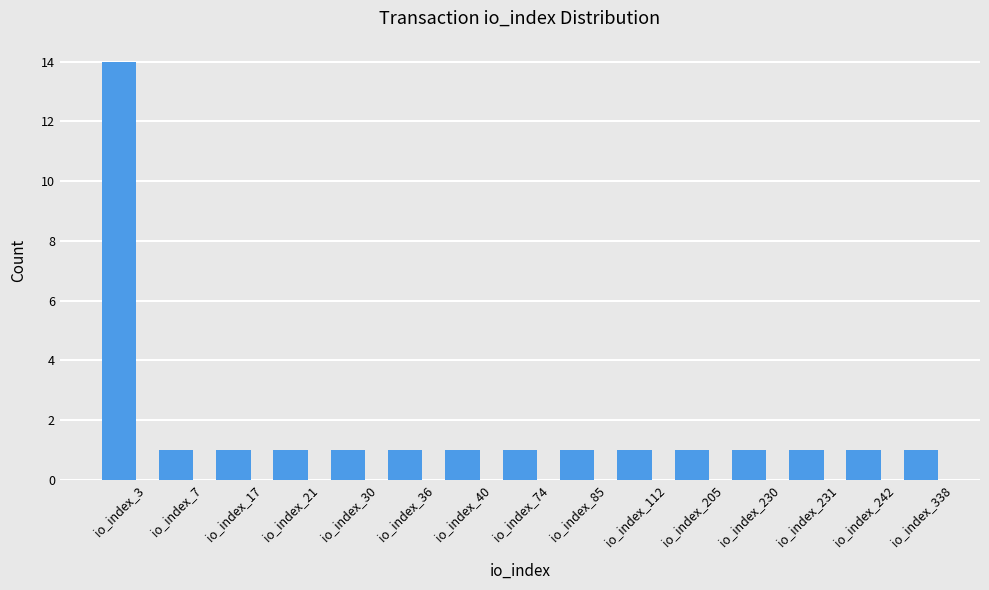

What is the sum of all values?

28